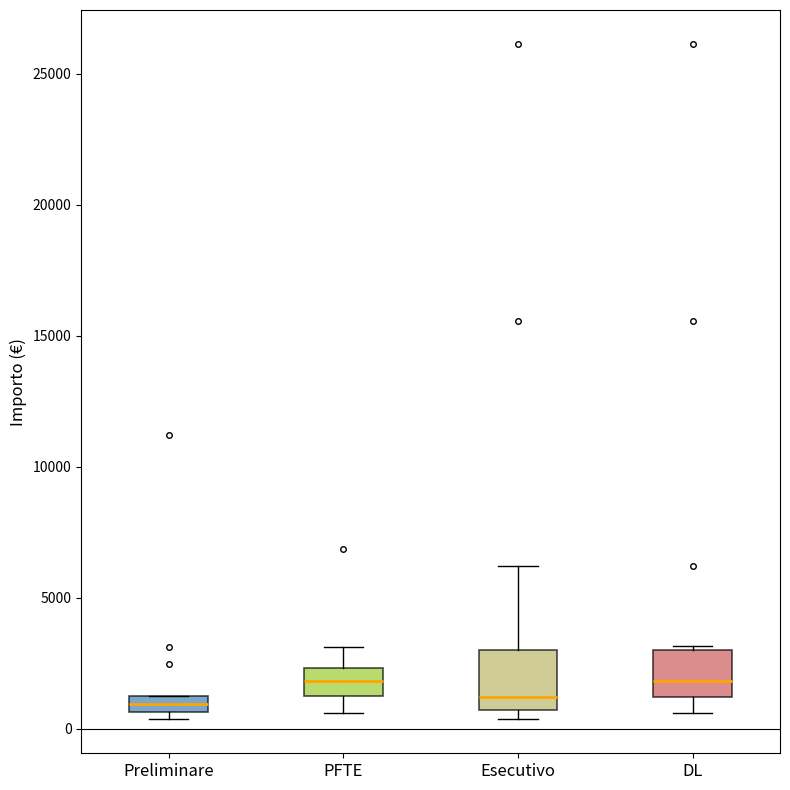

Which box is the tallest, from its lower edge to its upper edge?

Esecutivo